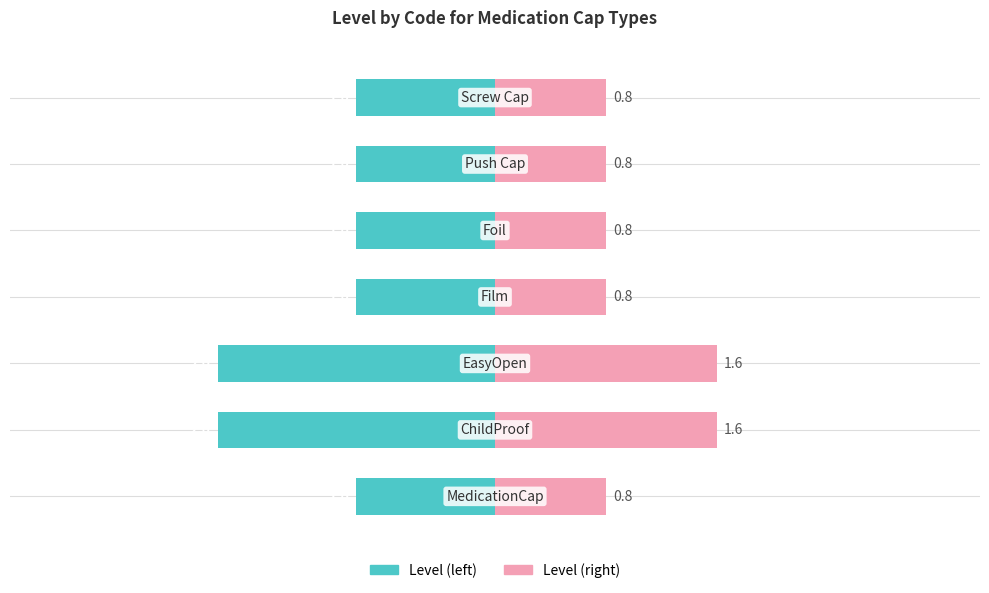

Does the chart contain any negative values?

Yes